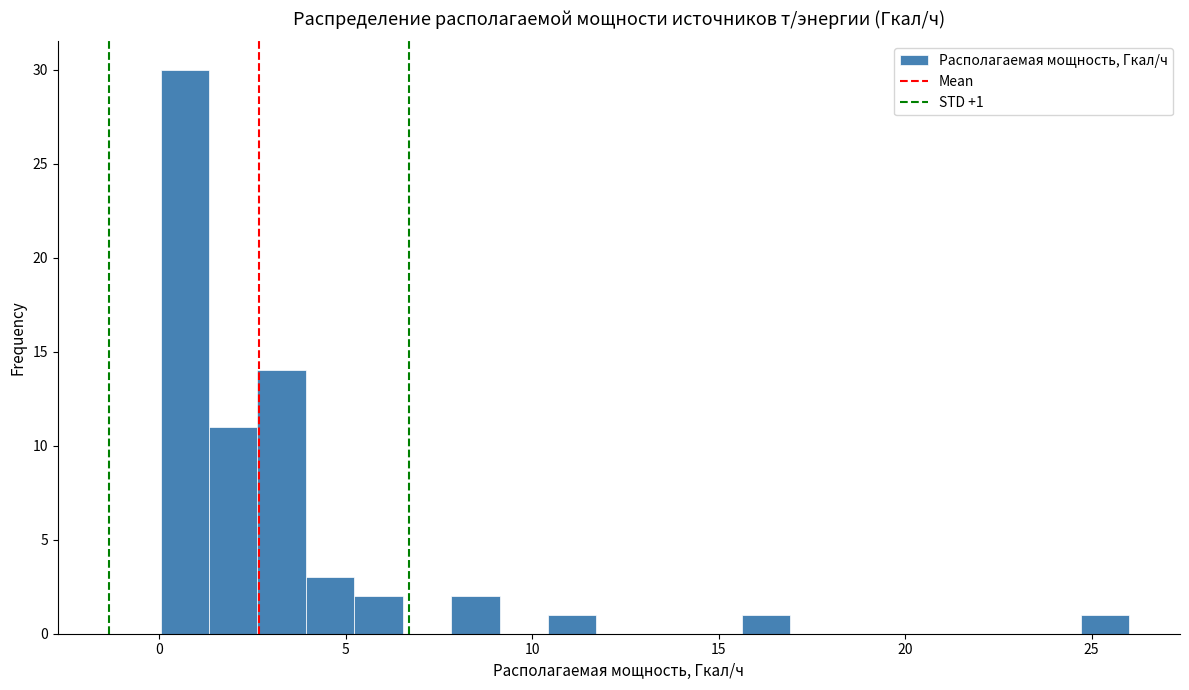

Read against the x-axis, roughly where is the centre of the tallest bar?

0.5